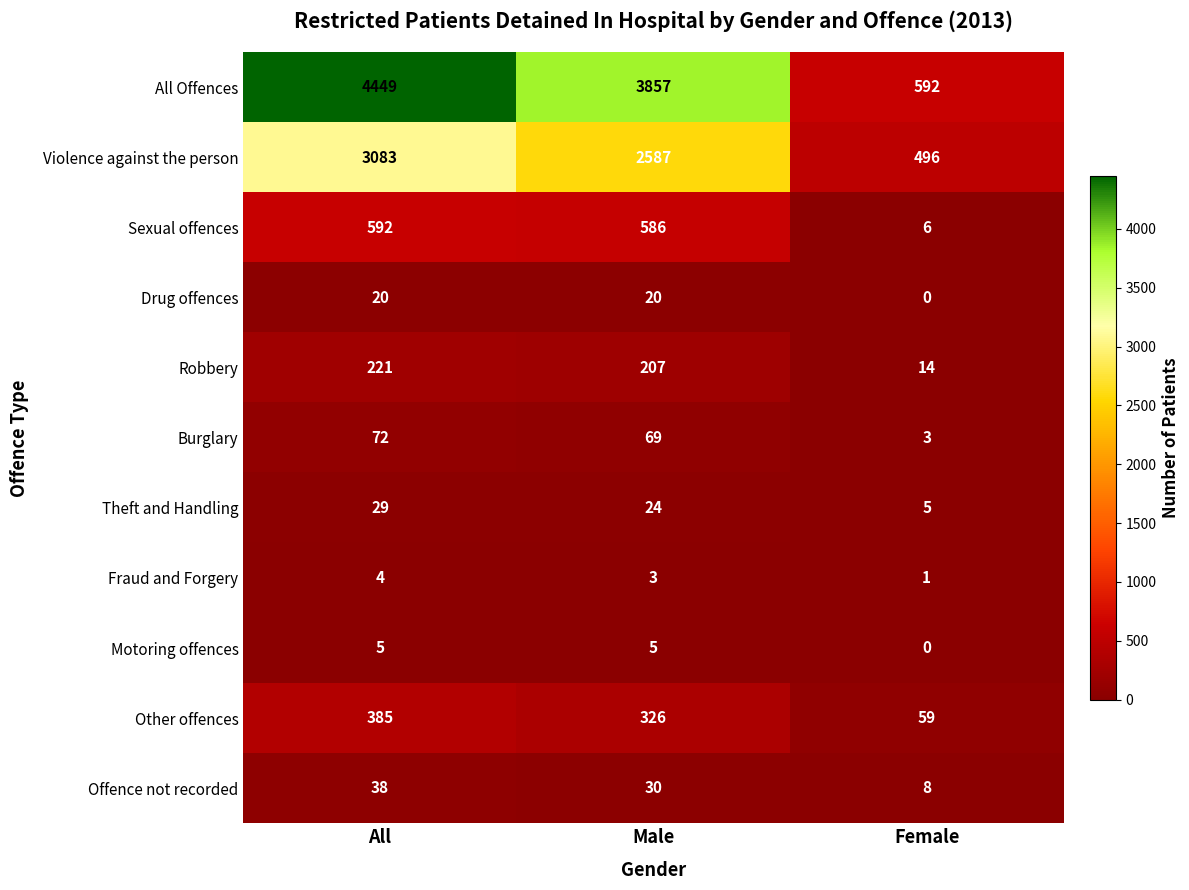

Which series has the widest spread of values?

All Offences